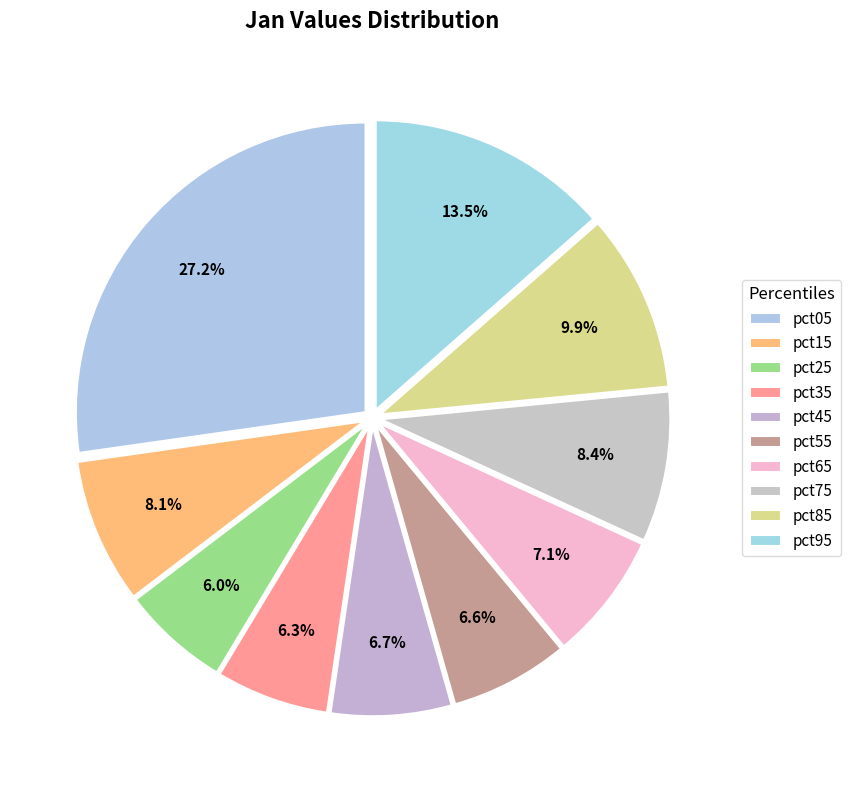

How many segments does this pie chart have?

10